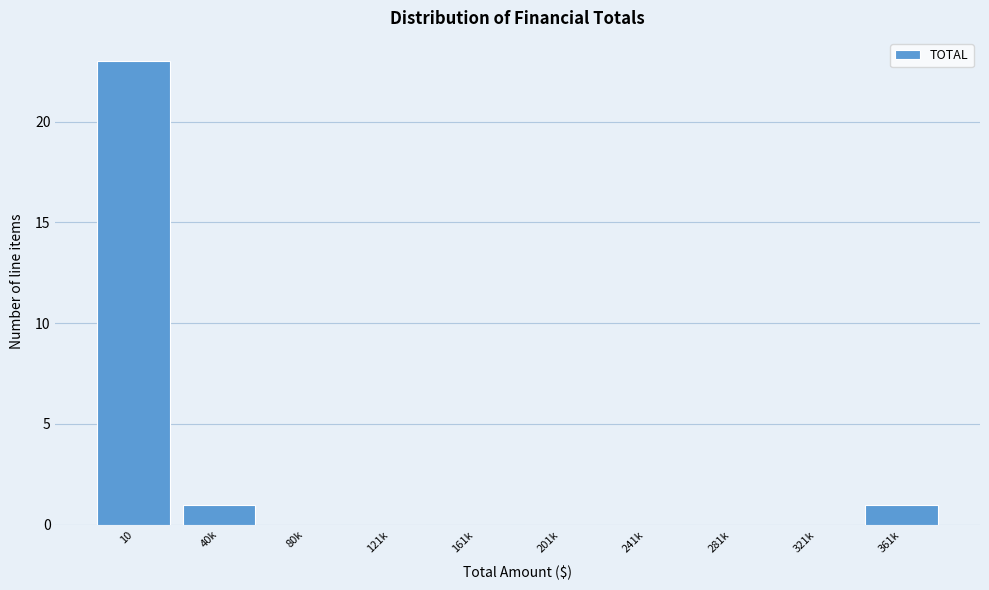

Reading left to right, extract all data points from this chart.

10=23	40k=1	80k=0	121k=0	161k=0	201k=0	241k=0	281k=0	321k=0	361k=1